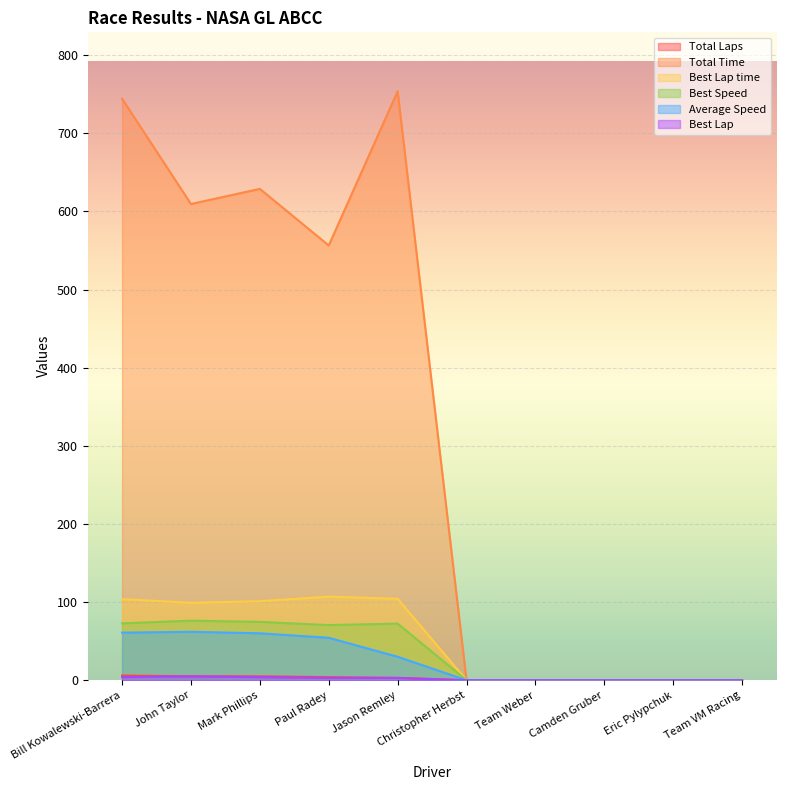

Which category has the lowest value across all series?

Christopher Herbst